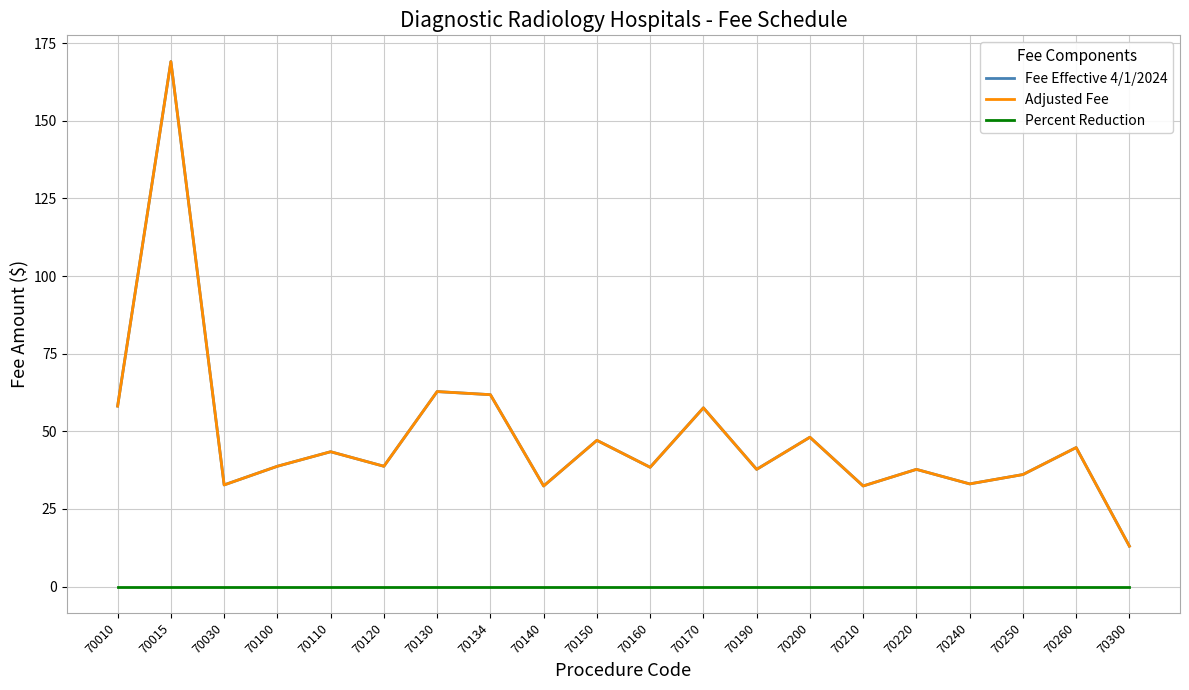

True or false: Percent Reduction has a value of 0.0 at 70150.

True